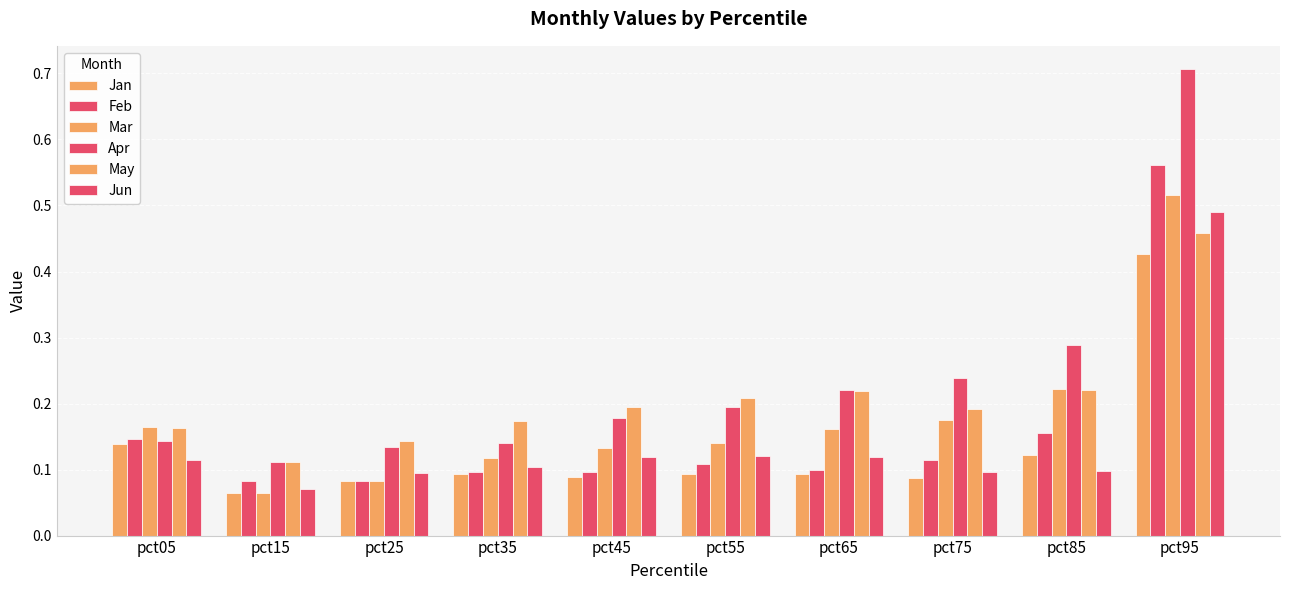

Does the chart contain any negative values?

No